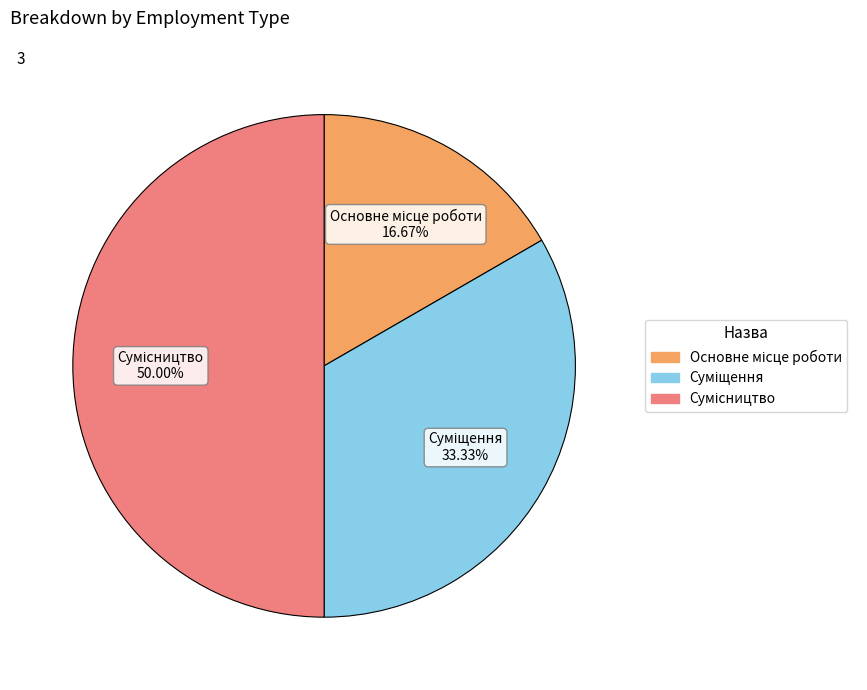

What percentage do Основне місце роботи and Суміщення together represent?

50.0%